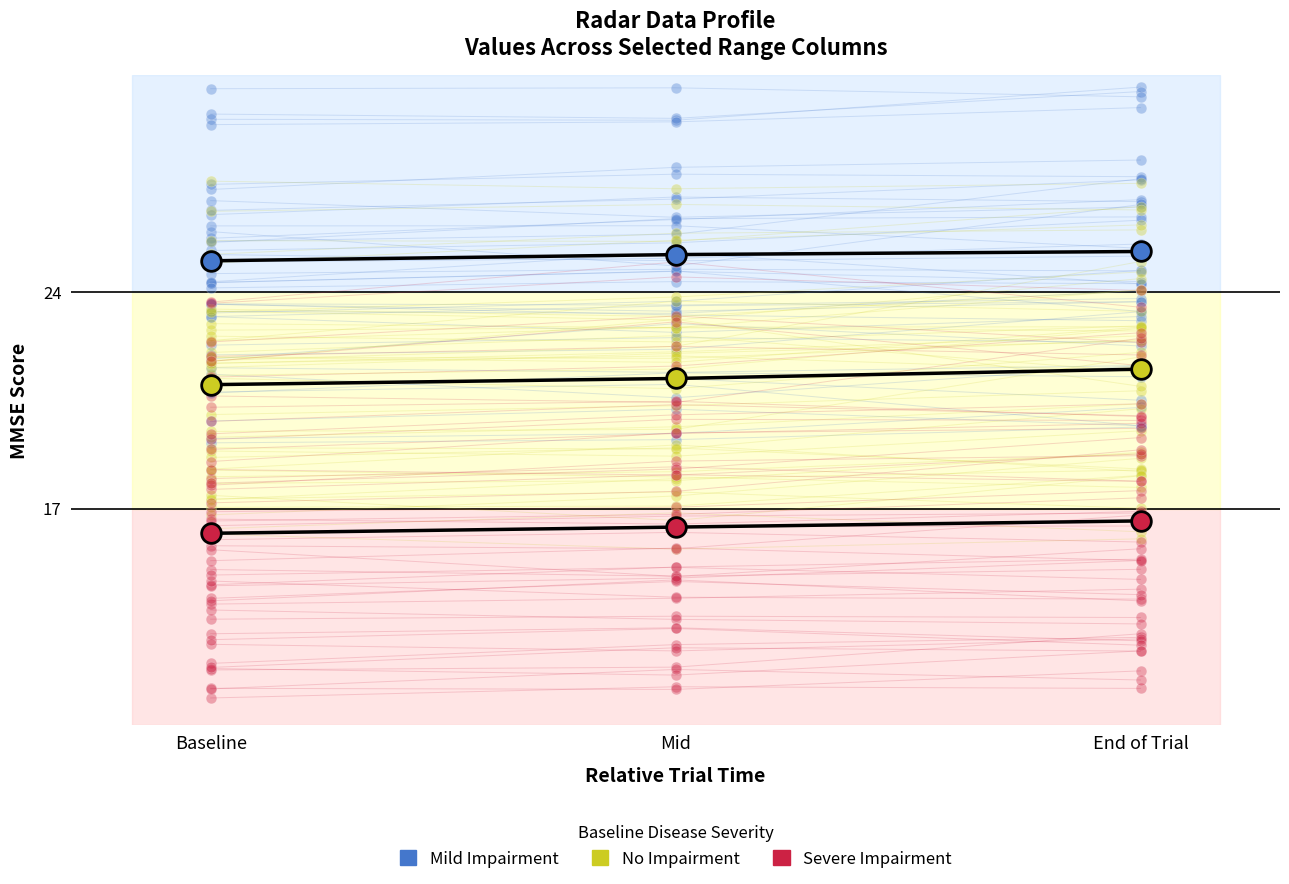

Which series has the largest Y range (max minus min)?

Mild Impairment